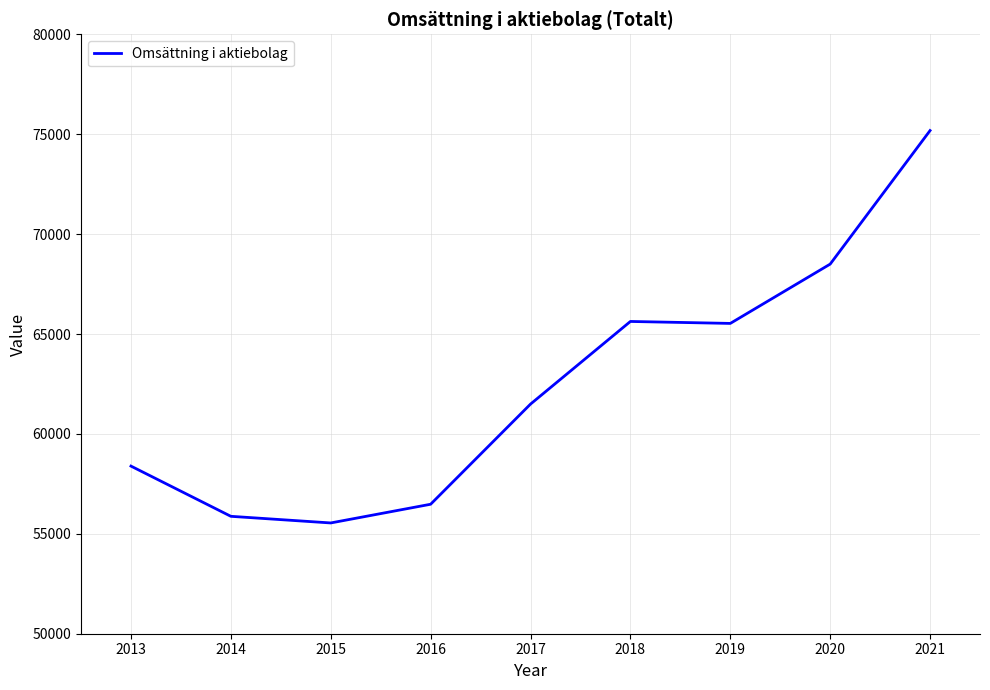

What is the difference between the values at 2015 and 2018?

10084